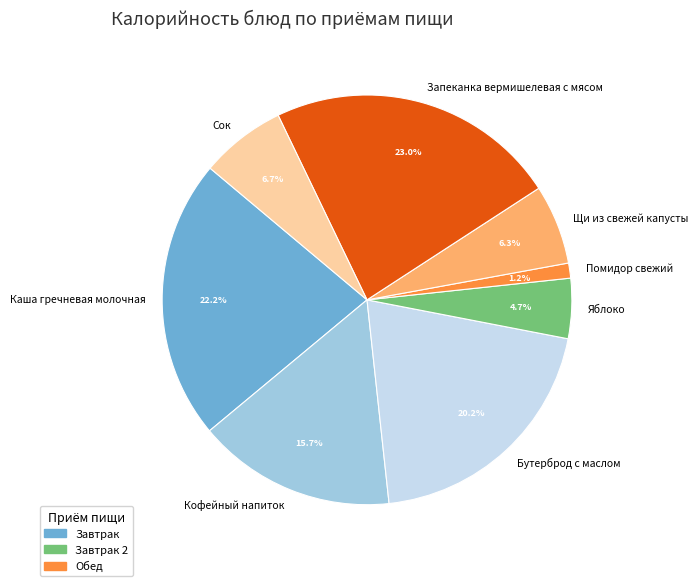

How many segments does this pie chart have?

8